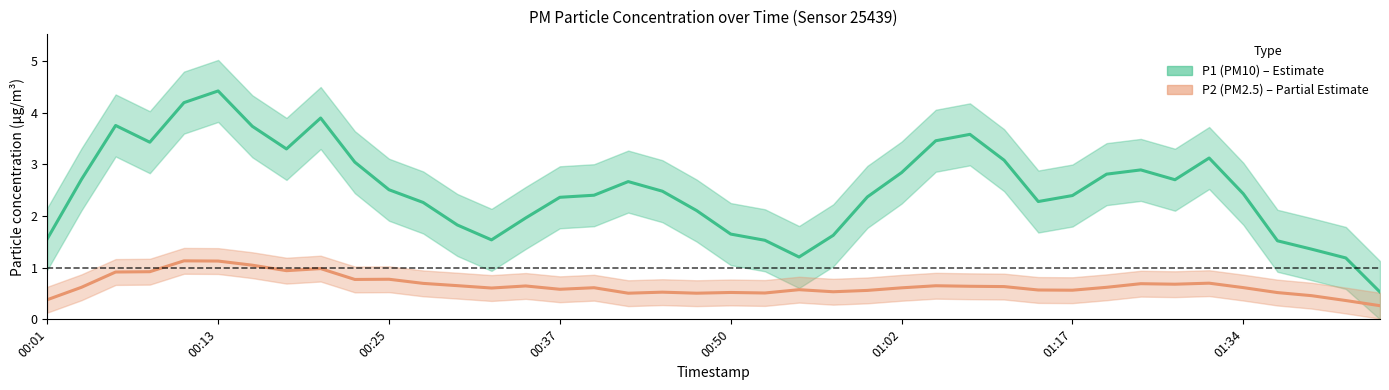

How many data points in P1 (PM10) estimate are above 2?

28